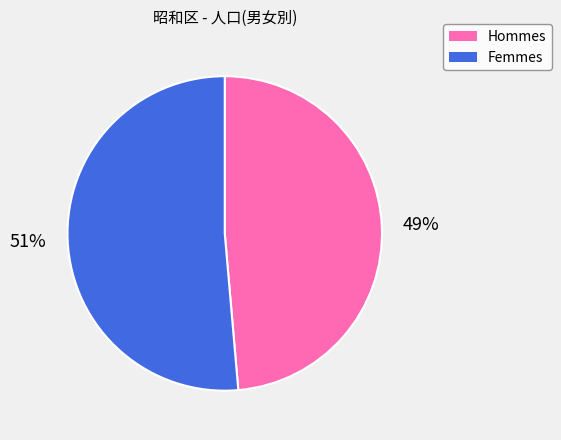

To the nearest percent, what is the average slice percentage?

50%